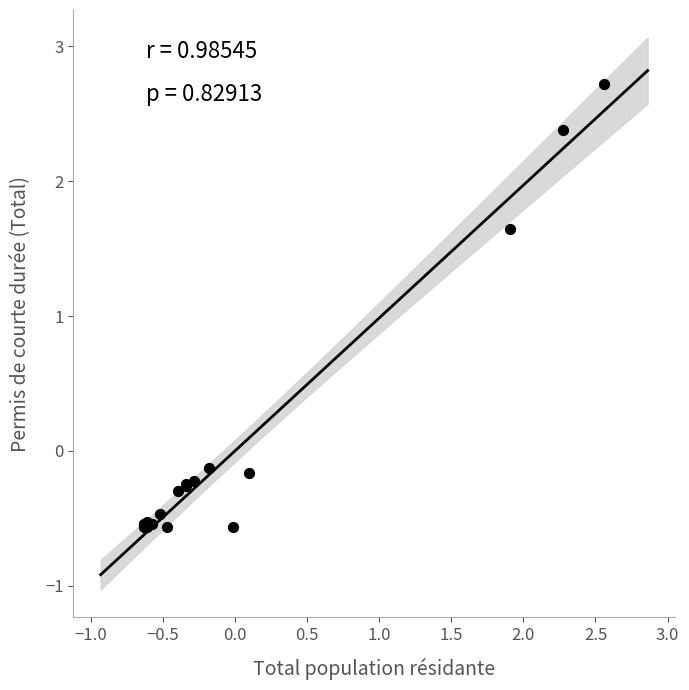

What Y value in the scatter plot is closest to 1?

1.6